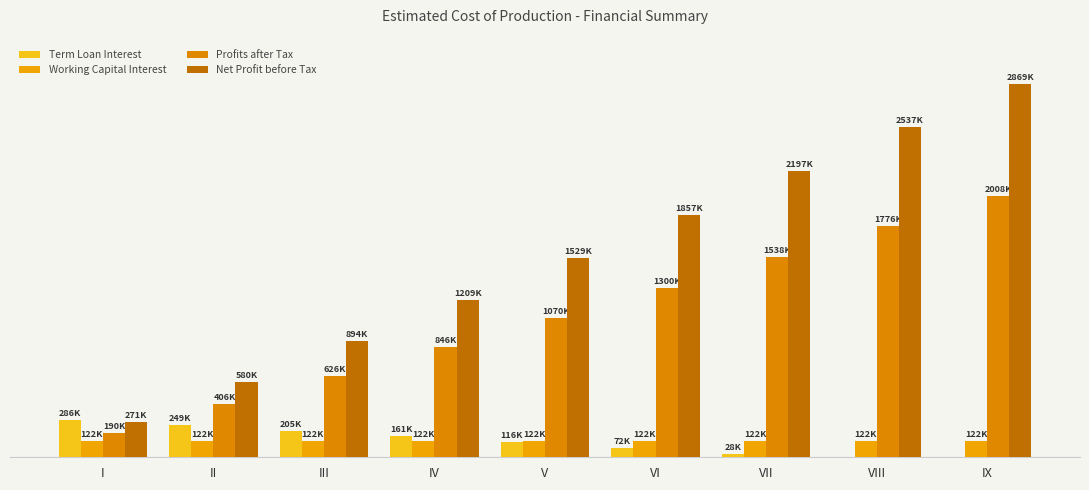

Are the bars grouped side by side (vs. stacked)?

Yes